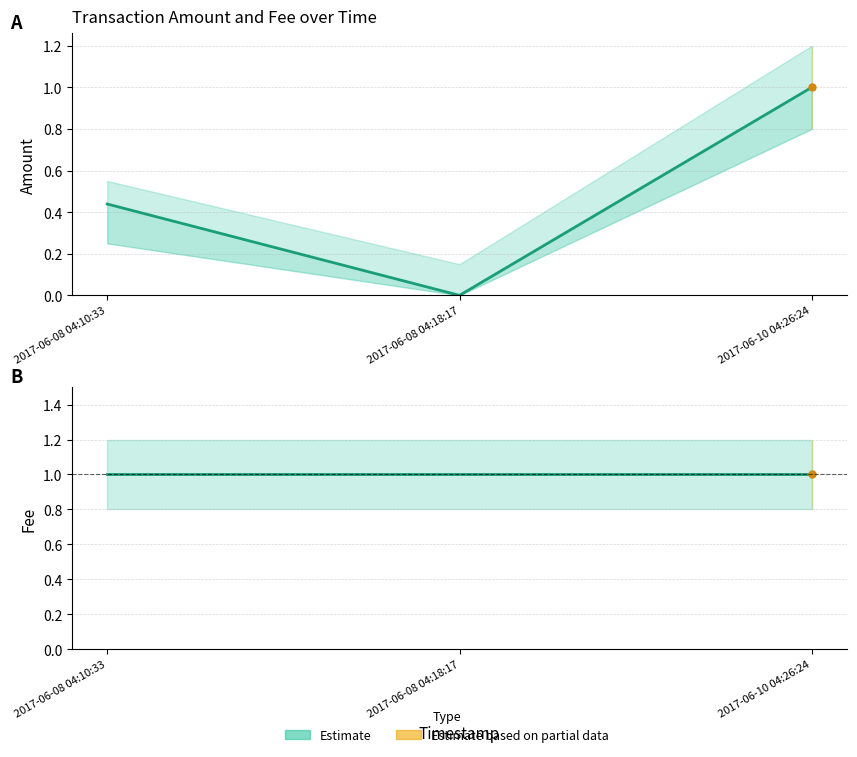

How many data points in Amount are above 0?

2